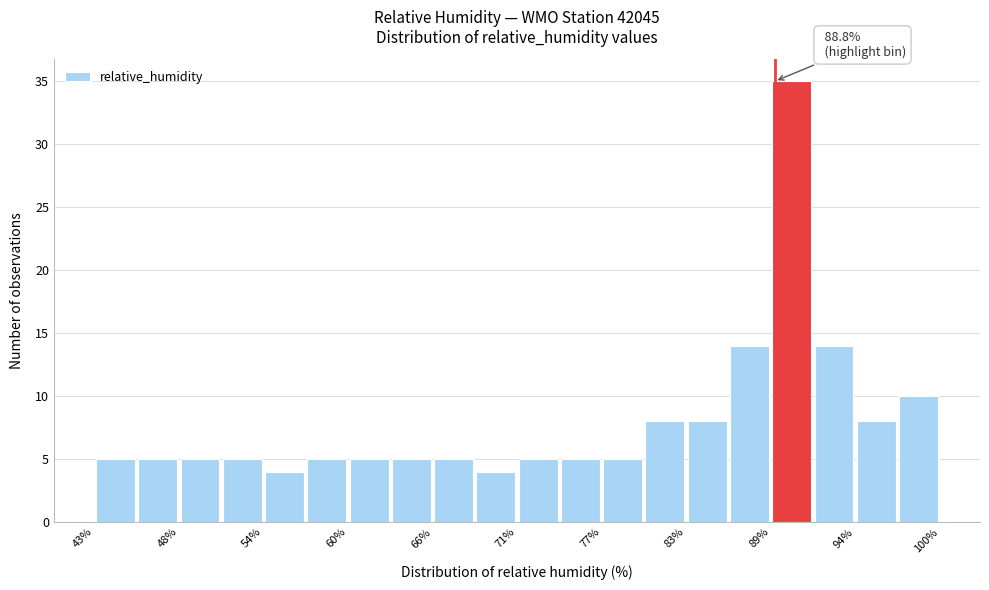

Around what value on the x-axis is the tallest bar? Give the approximate position of its centre, as read against the axis.

90